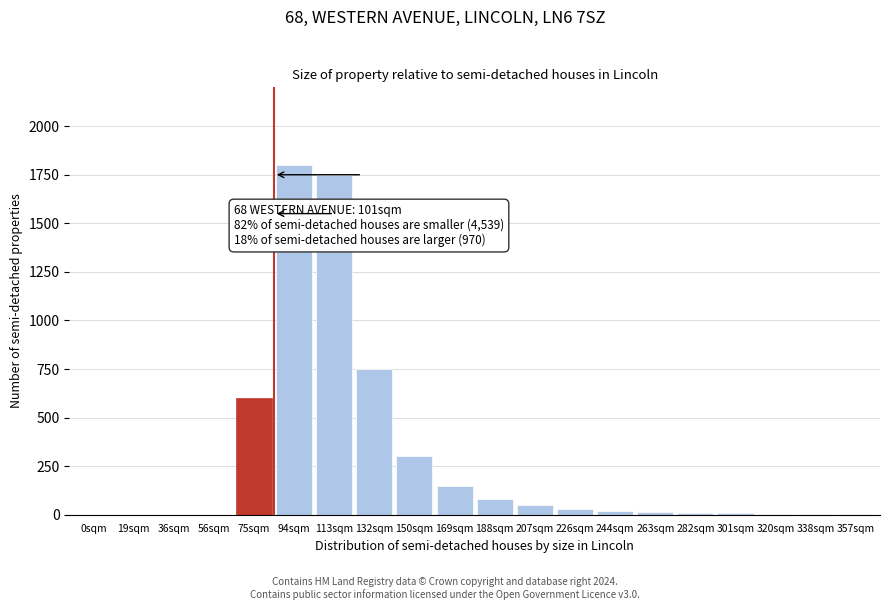

Where is the data nearest to the value 900?

132sqm